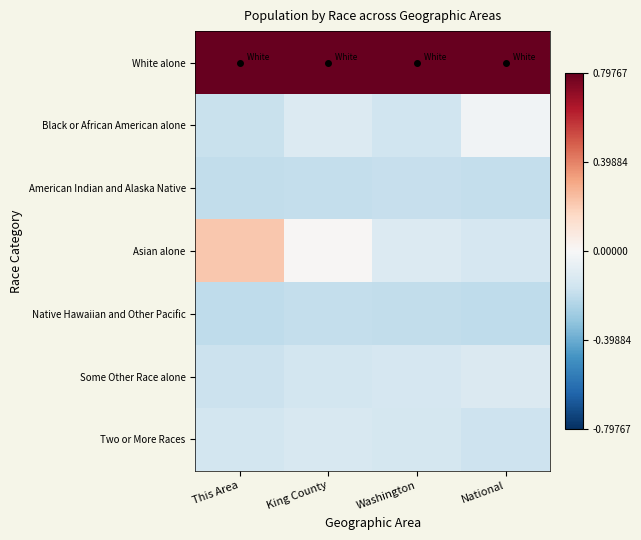

Which has a higher value, Washington or King County?

Washington